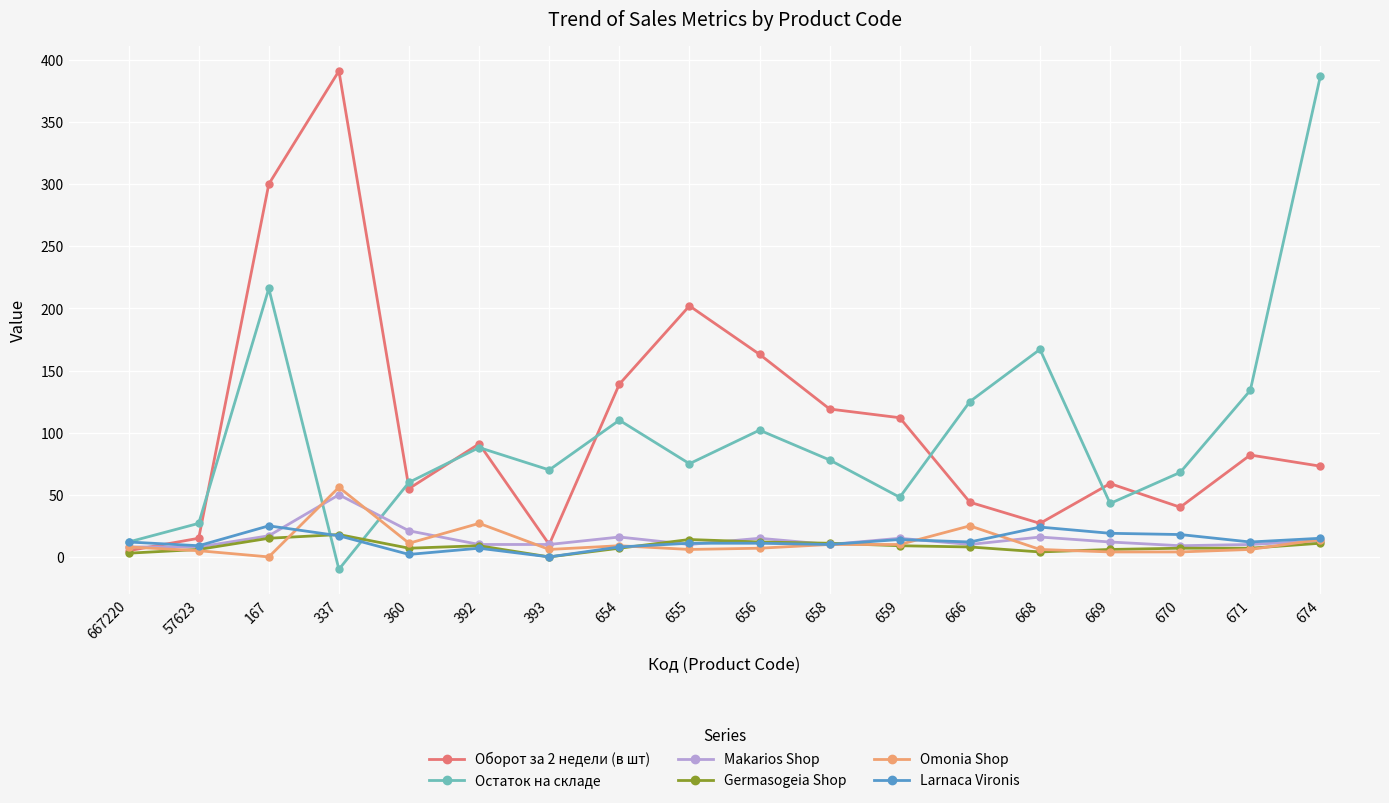

At which label is Остаток на складе closest to 188?

668